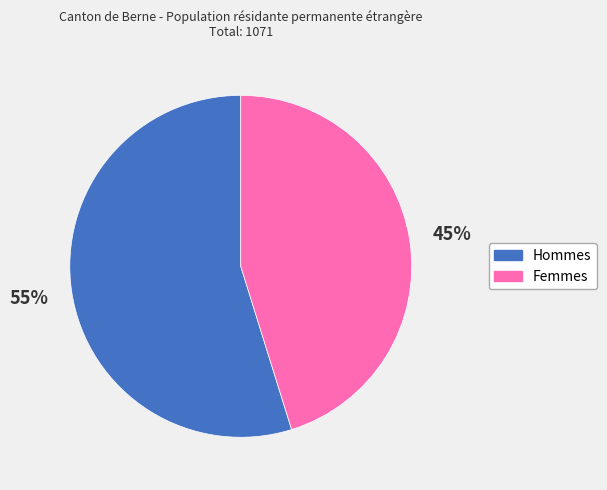

Combined, do Femmes and Hommes account for over 50%?

Yes